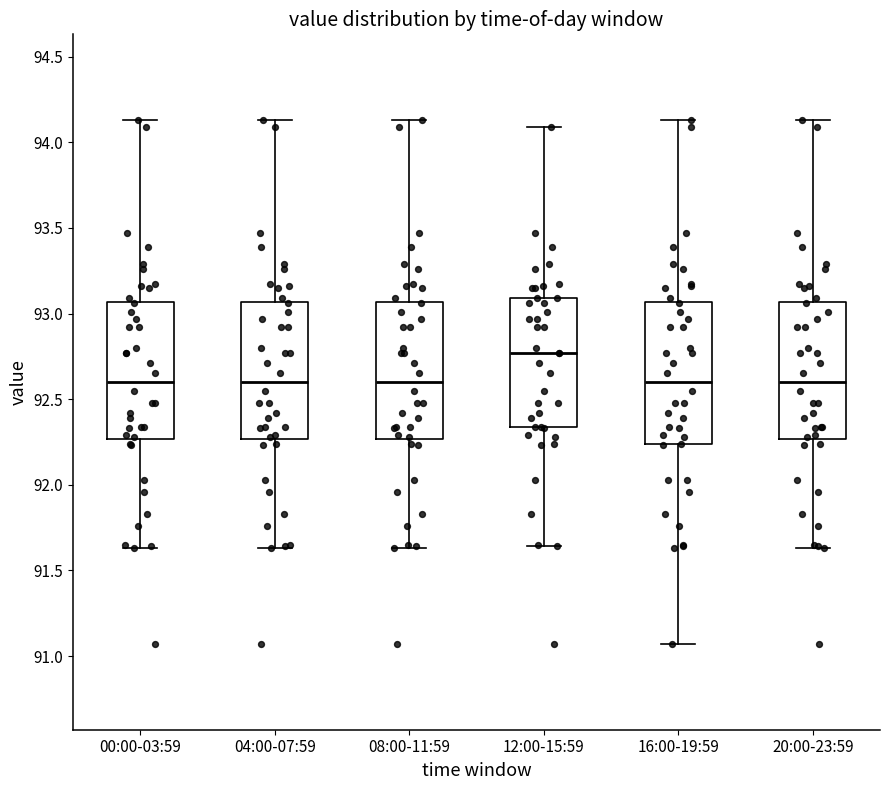

Reading left to right, read every box against the y-axis: the position of its median line, the range the box covers, and the ends of its whiskers. The values are not printed on the chart, so give them approximately, as read against the axis.

00:00-03:59: median 92.60, box 92.25 to 93.05, whiskers 91.65 to 94.15
04:00-07:59: median 92.60, box 92.25 to 93.05, whiskers 91.65 to 94.15
08:00-11:59: median 92.60, box 92.25 to 93.05, whiskers 91.65 to 94.15
12:00-15:59: median 92.75, box 92.35 to 93.10, whiskers 91.65 to 94.10
16:00-19:59: median 92.60, box 92.25 to 93.05, whiskers 91.05 to 94.15
20:00-23:59: median 92.60, box 92.25 to 93.05, whiskers 91.65 to 94.15